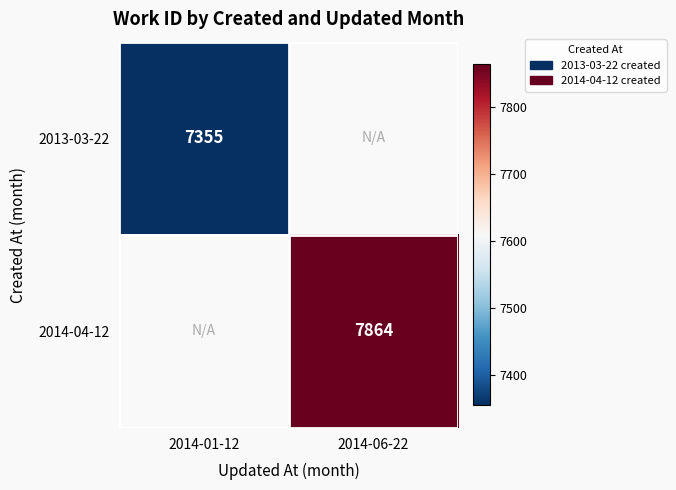

Is it true that 2014-04-12 equals 3444 at 2014-06-22?

False